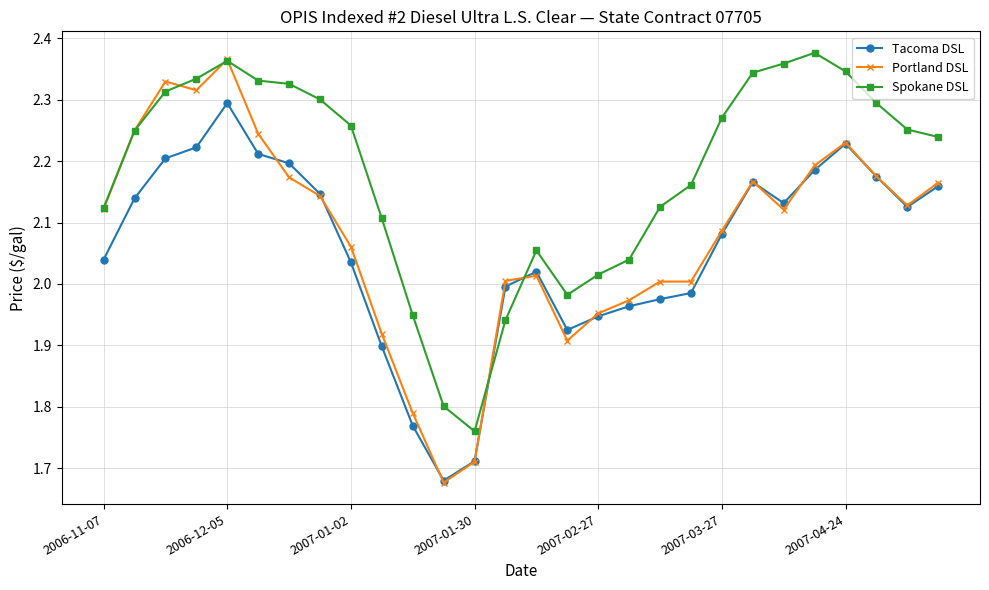

In Tacoma DSL, how many points are higher than both neighbors (excluding endpoints)?

4